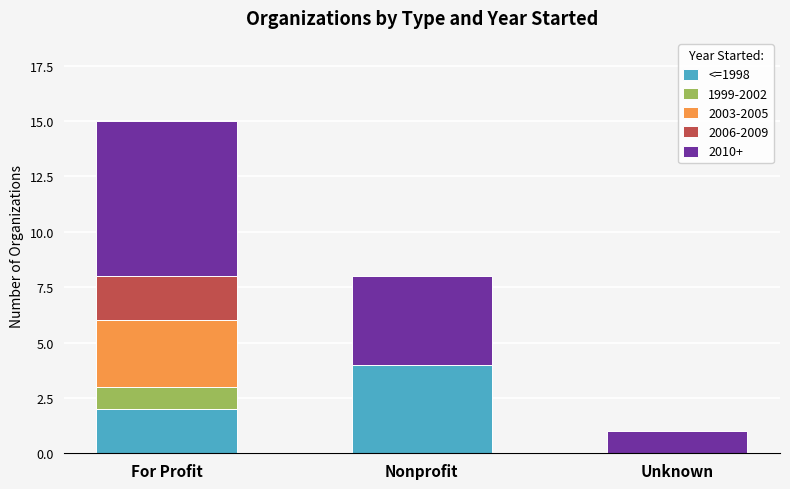

At which label does <=1998 reach its peak?

Nonprofit